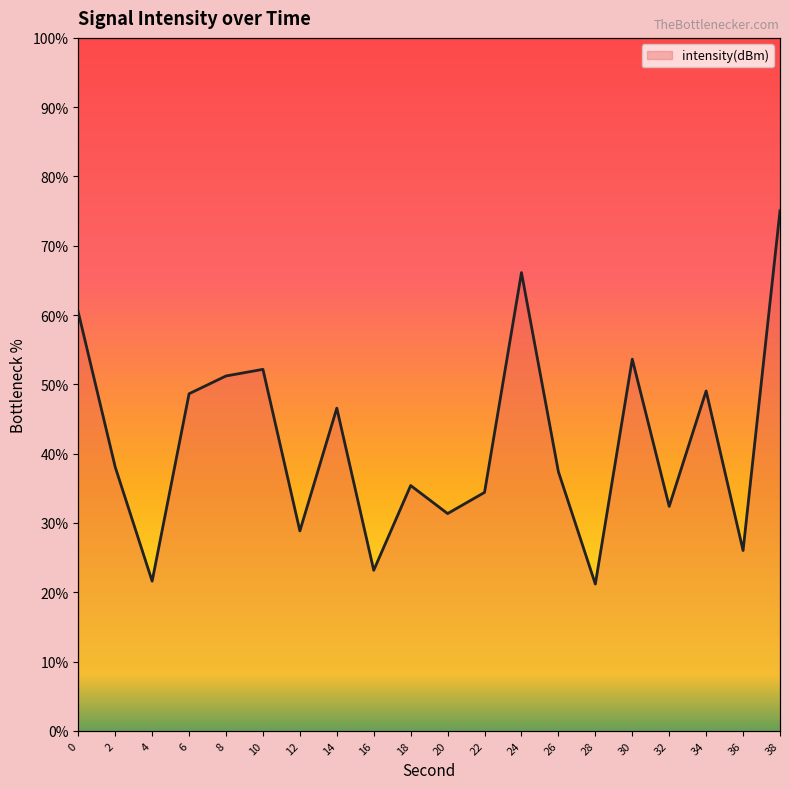

How many points are lower than both their immediate neighbors (excluding endpoints)?

7